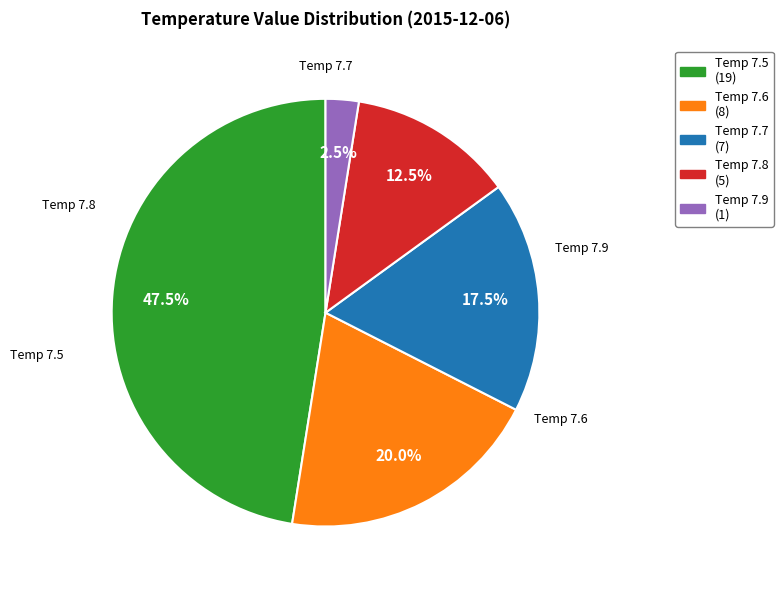

Is there any slice that represents more than half of the pie?

No